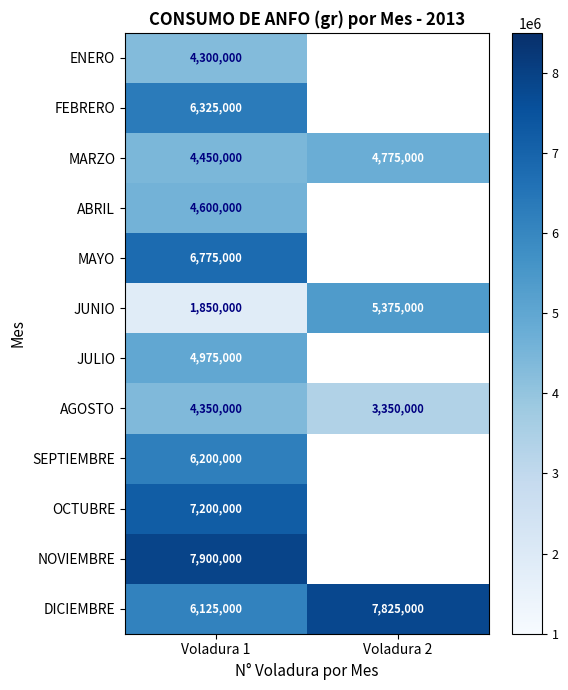

Rank the categories by JUNIO value from highest to lowest.

Voladura 2, Voladura 1